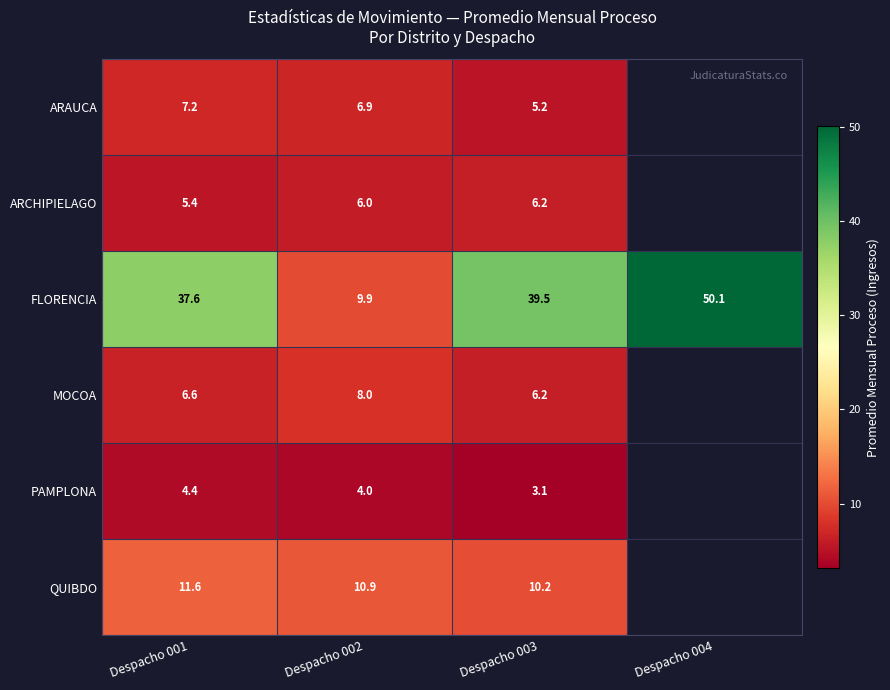

At which category is the sum across all series the highest?

Despacho 001